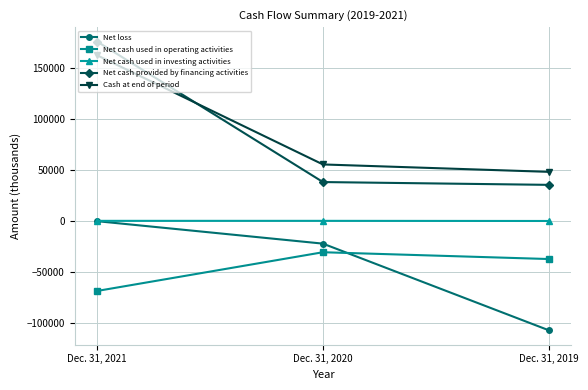

Which series has the largest range (max minus min)?

Net cash provided by financing activities